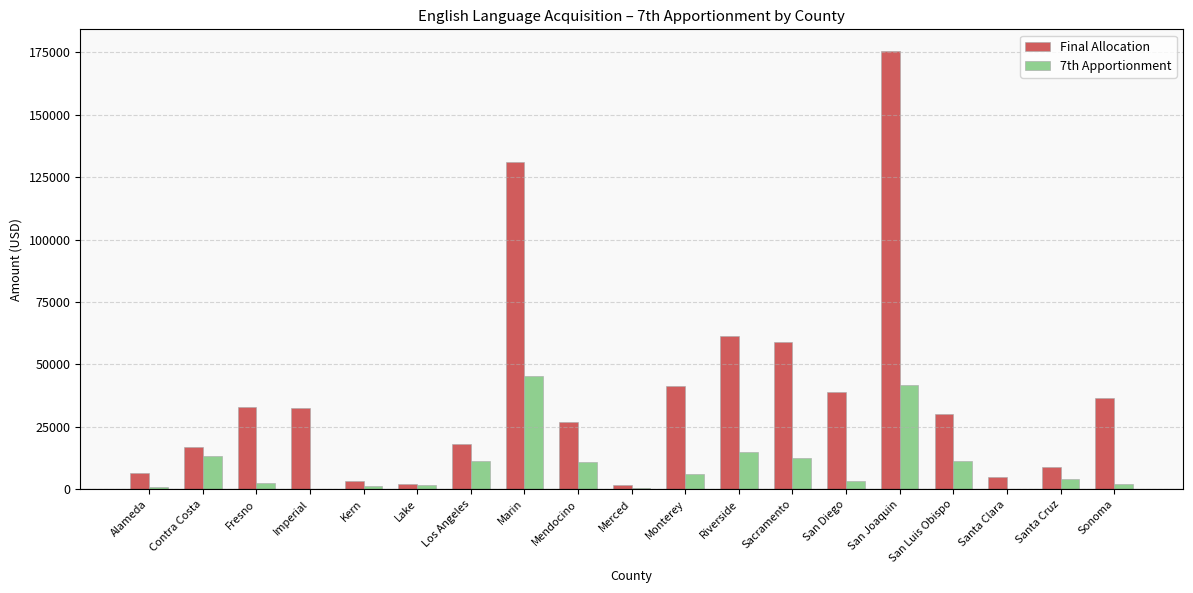

How many distinct data groups are displayed?

2